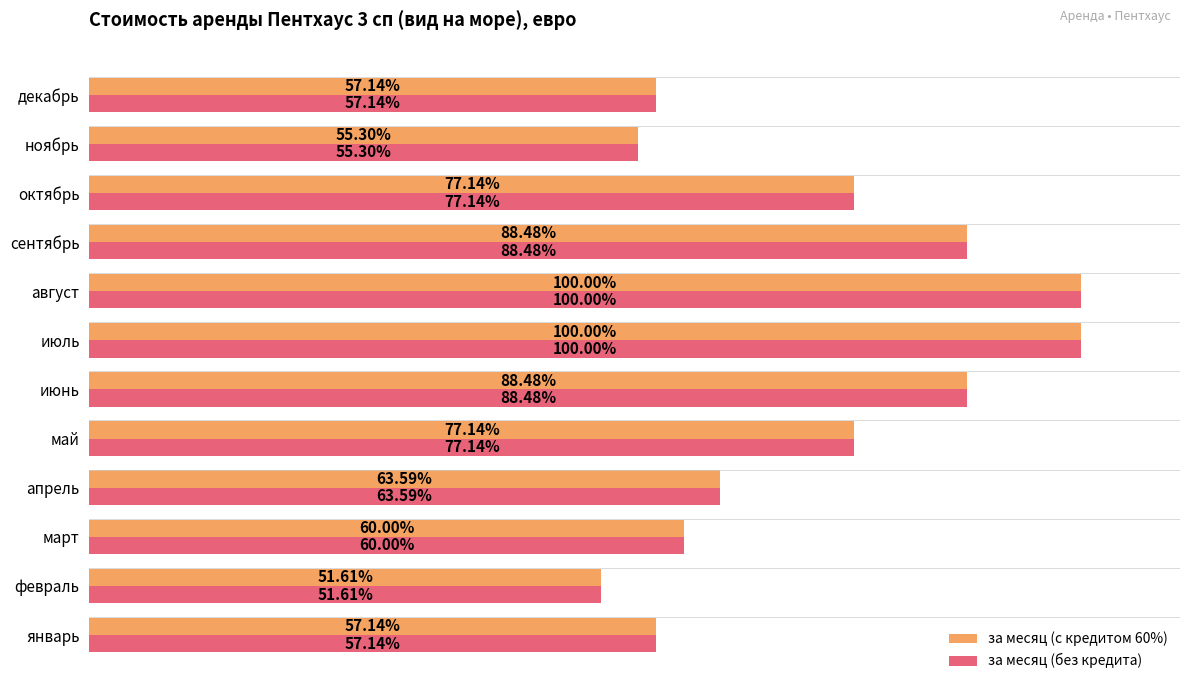

What is the difference between the second highest and minimum values in the за месяц (без кредита) series?

5250